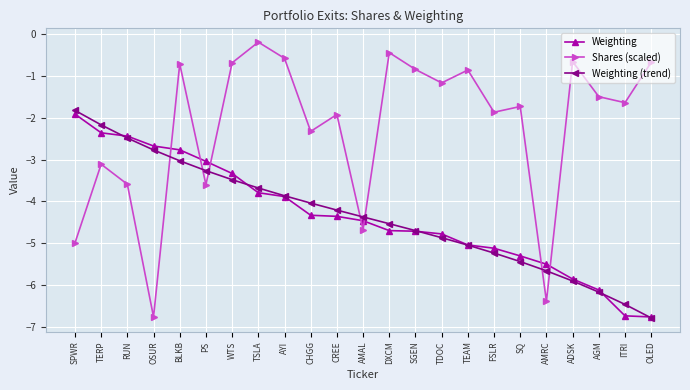

The value of Weighting (trend) at SGEN is -4.7. True or false?

True